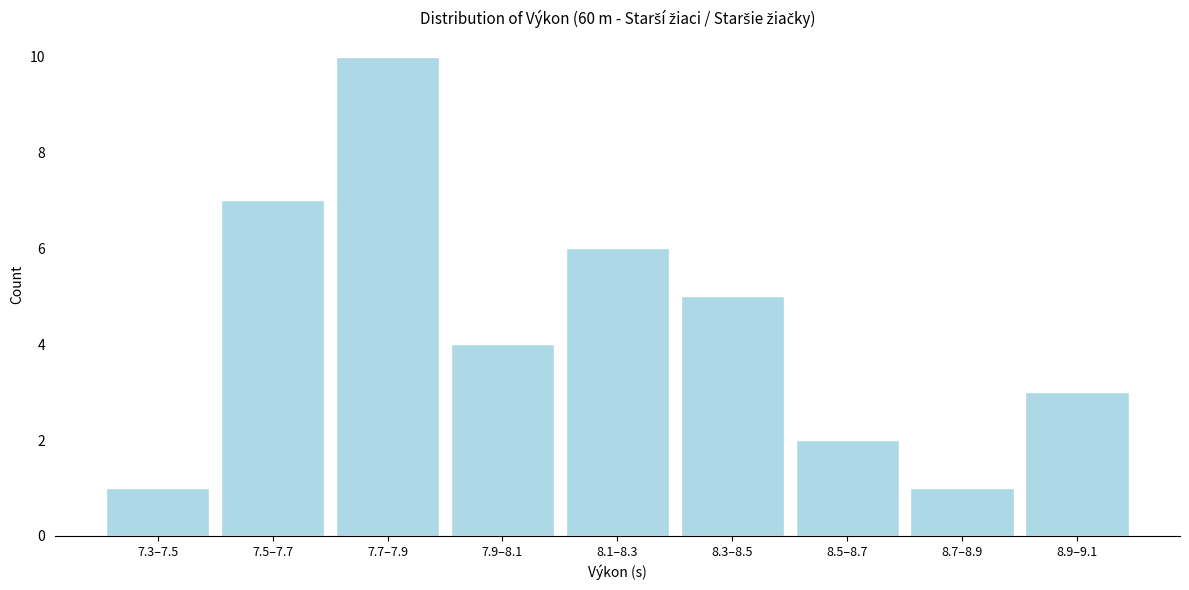

Reading left to right, extract all data points from this chart.

1	7	10	4	6	5	2	1	3